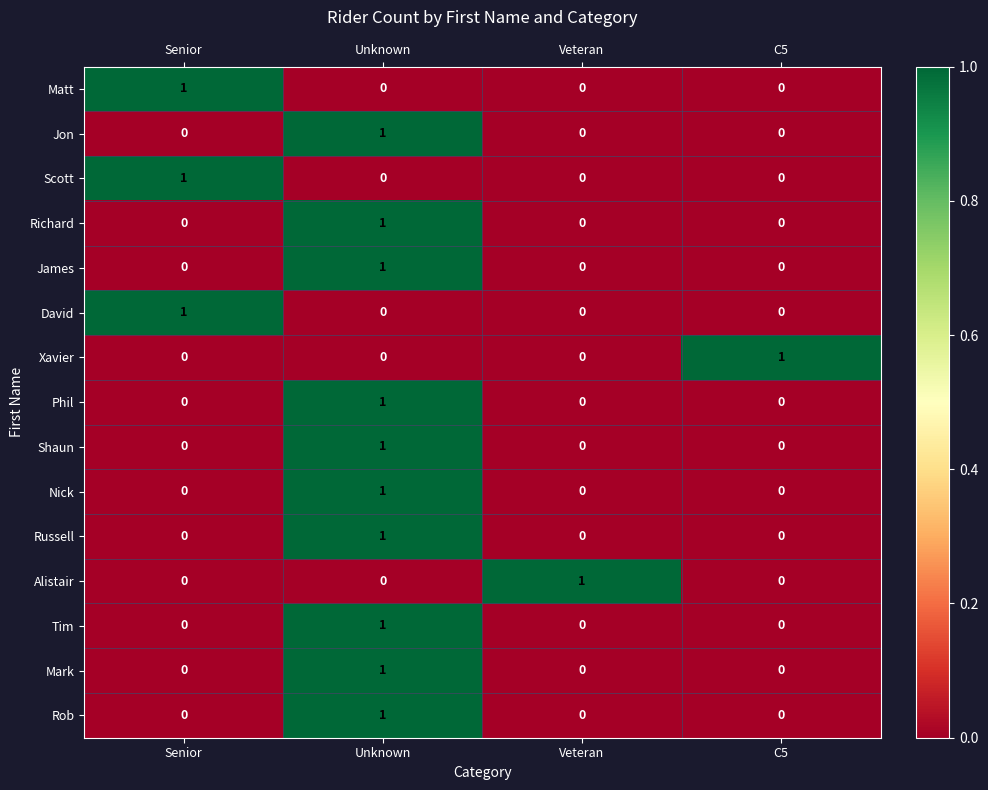

Count the Phil values in the range 0 to 1.

4